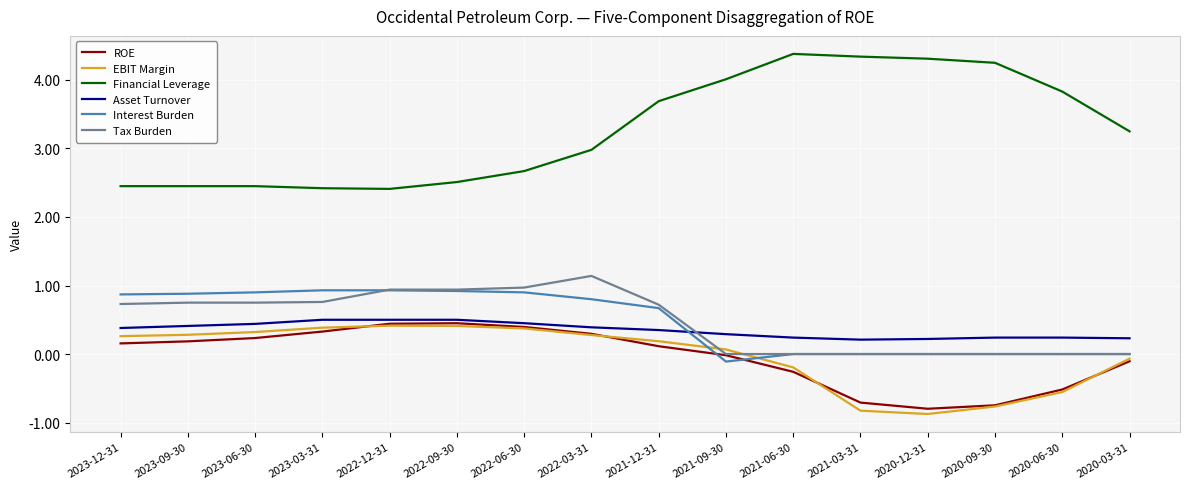

What is the sum of all EBIT Margin values?

-0.3